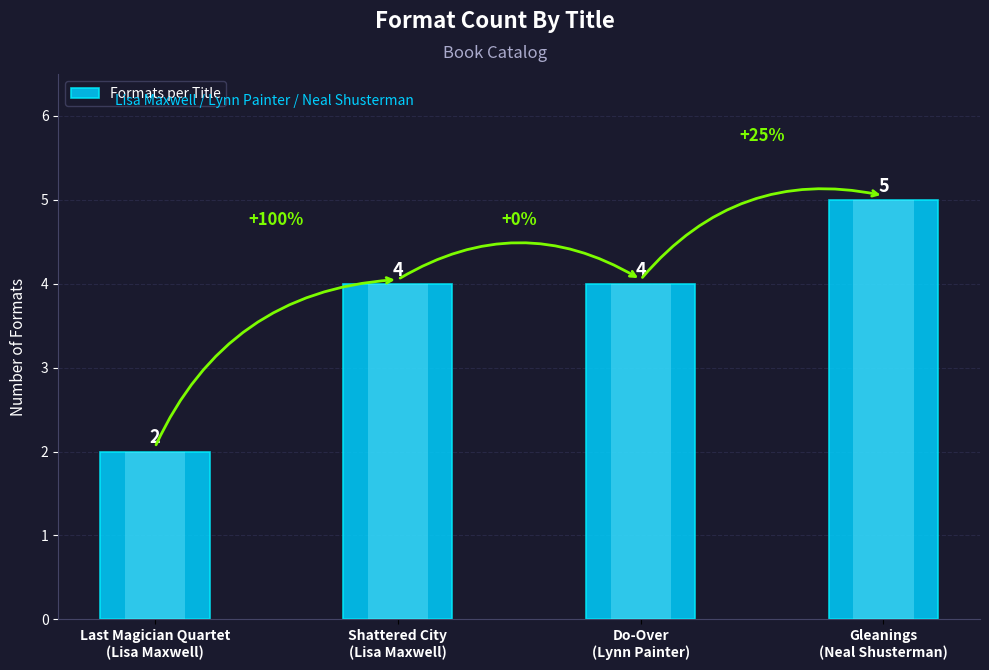

The value at Gleanings
(Neal Shusterman) is 8. True or false?

False